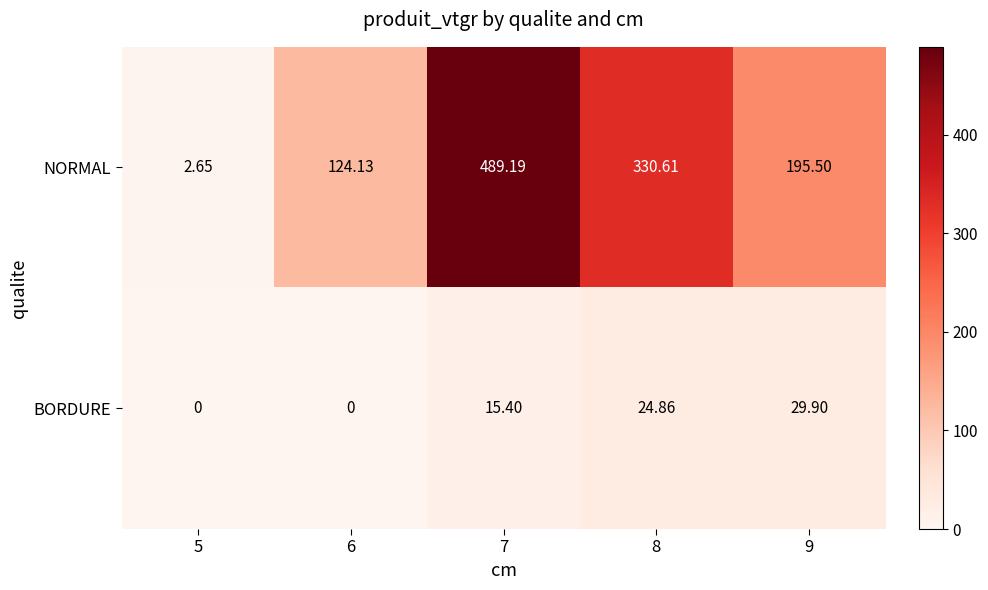

What is the spread (max minus min) of values at 6?

124.1